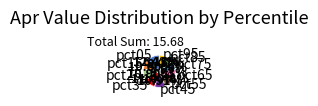

To the nearest percent, what is the difference between the largest and smallest slice percentages?

6%